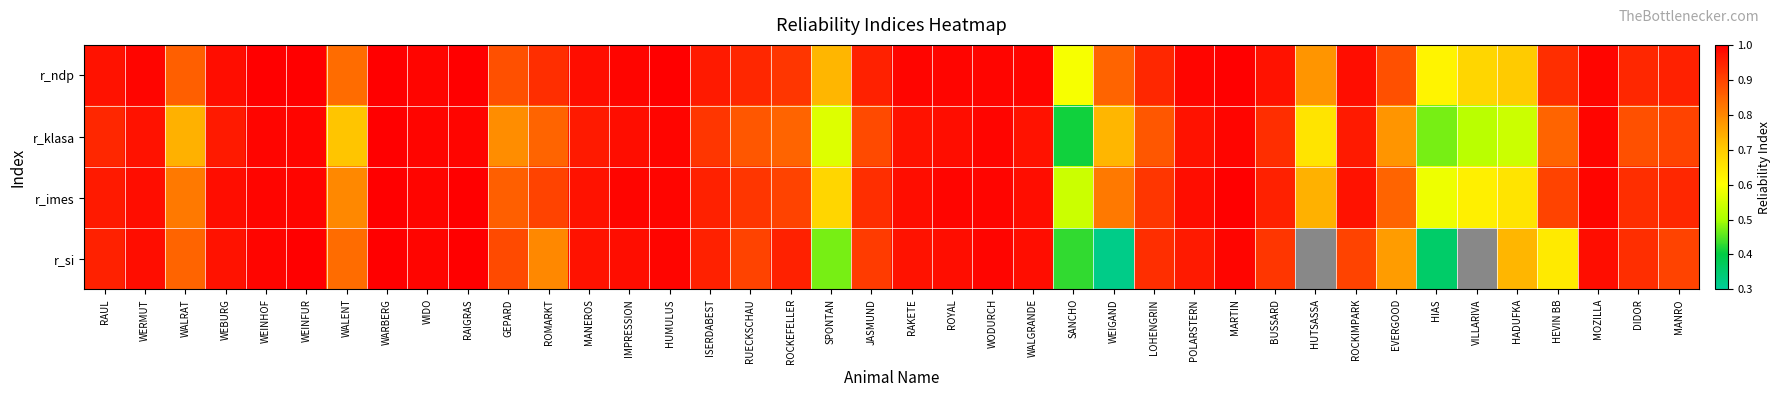

Between MOZILLA and WALENT, which is larger?

MOZILLA